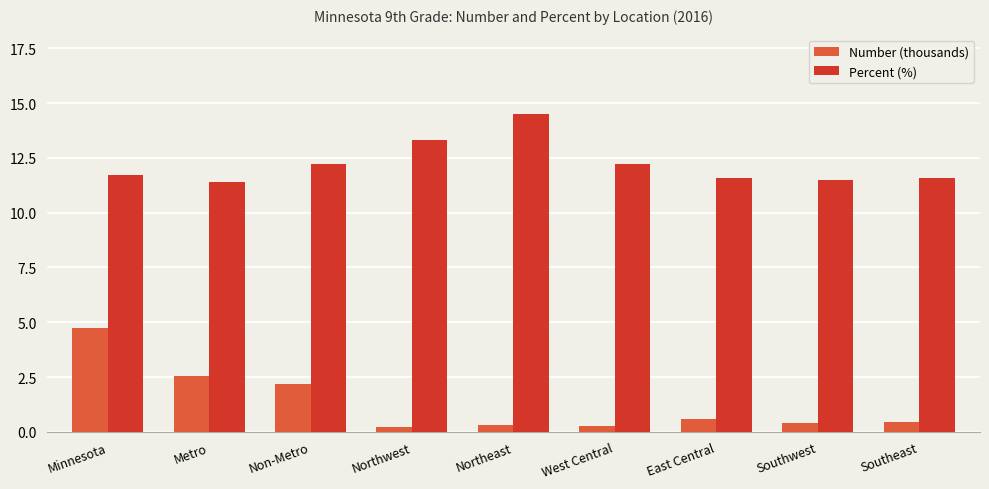

What position from the right is Southwest?

2